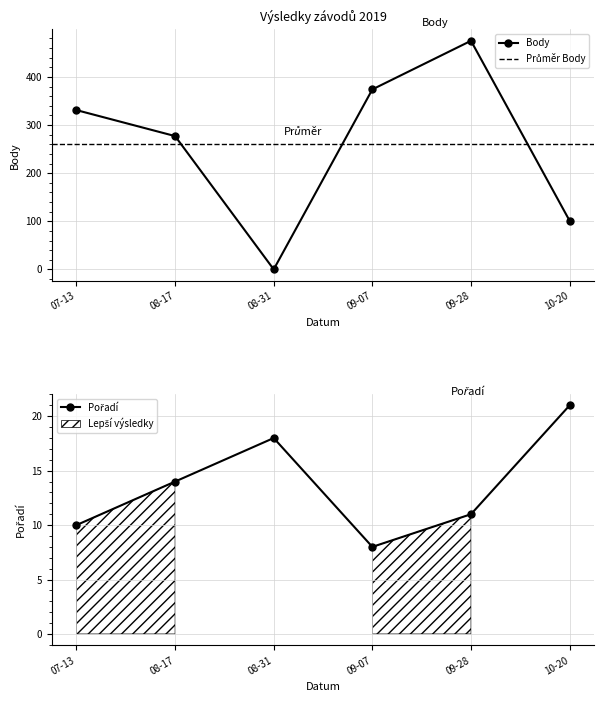

How many values in the Pořadí series are below 14?

3